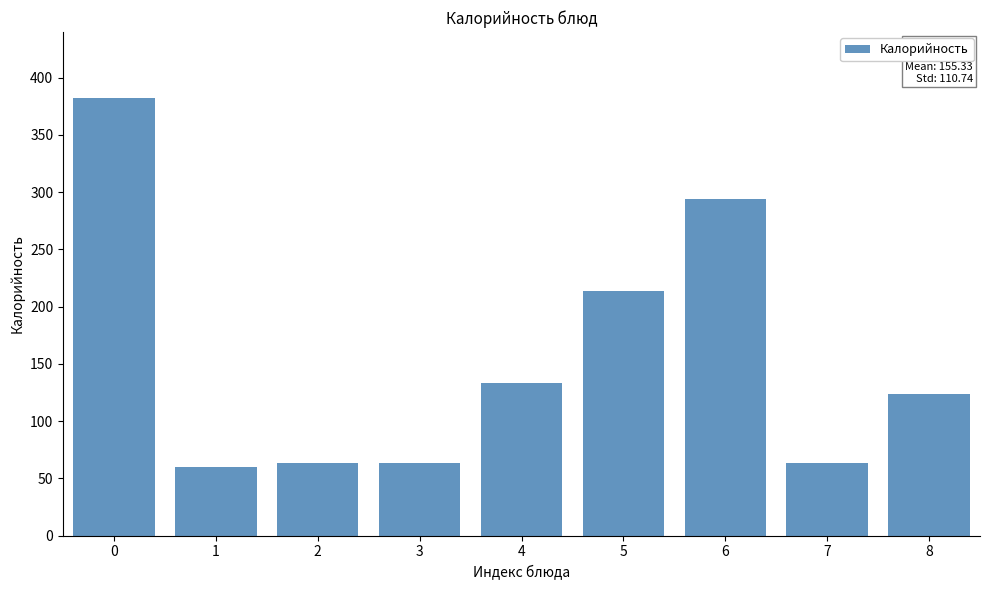

What is the sum of all values?

1398.0